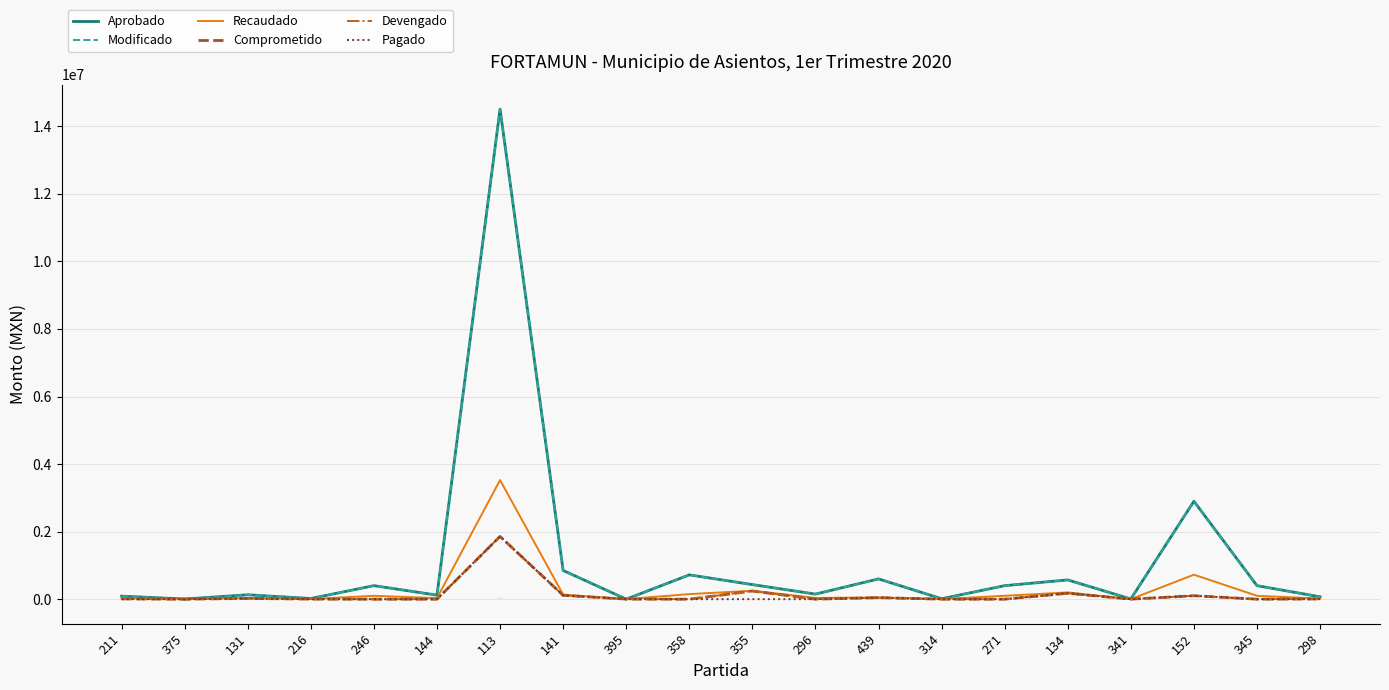

Where is the first local minimum for Recaudado?

375